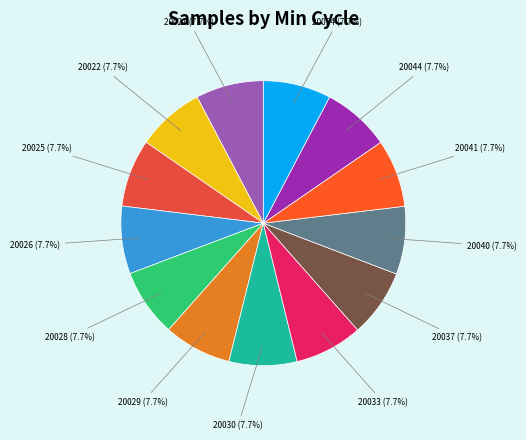

How much of the chart is everything except 20029?

92.3%